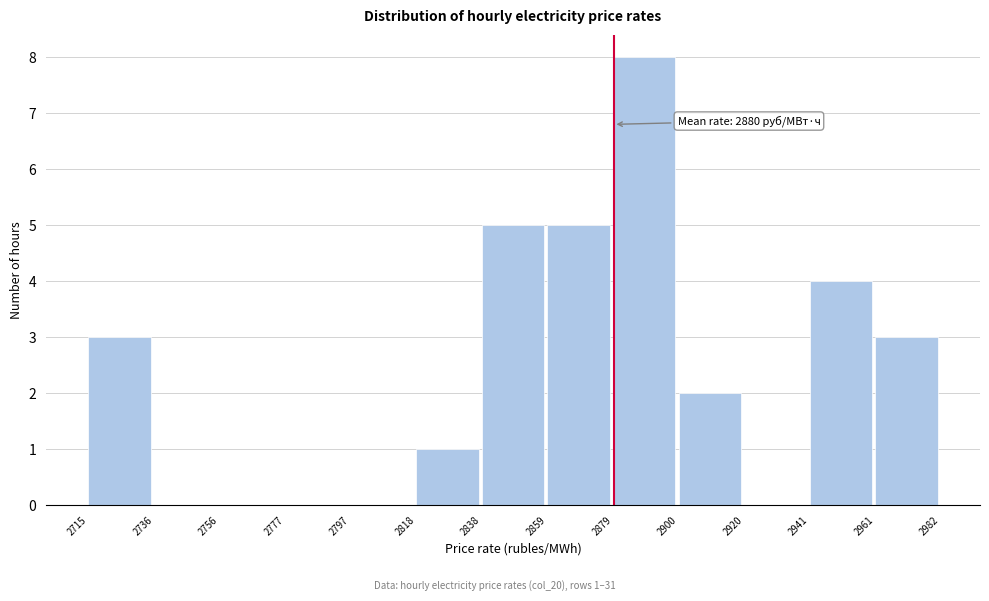

Over which range of the x-axis is the bar tallest?

2879 to 2900